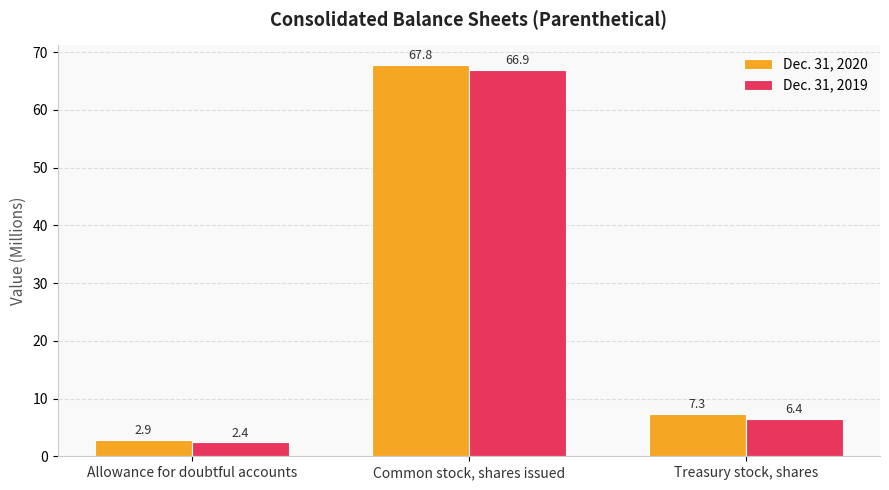

At how many categories does at least one series exceed 2?

3